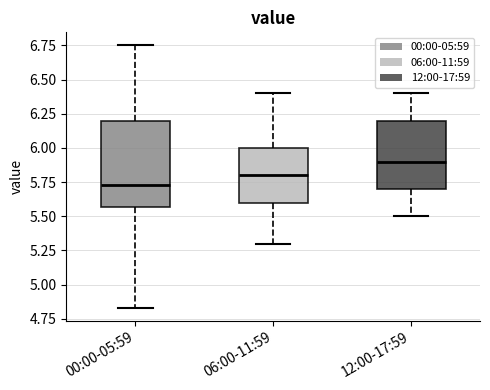

Reading left to right, transcribe this box plot: for each box, give where its median line is, the range the box spans, and where its two whiskers end, as read against the y-axis. The values are not printed on the chart, so give them approximately, as read against the axis.

00:00-05:59: median 5.75, box 5.55 to 6.20, whiskers 4.85 to 6.75
06:00-11:59: median 5.80, box 5.60 to 6.00, whiskers 5.30 to 6.40
12:00-17:59: median 5.90, box 5.70 to 6.20, whiskers 5.50 to 6.40